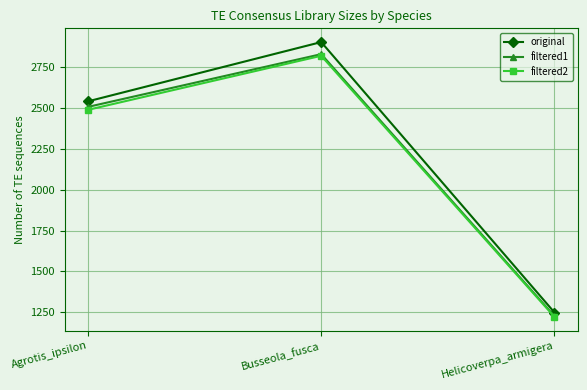

How many lines are shown in the chart?

3